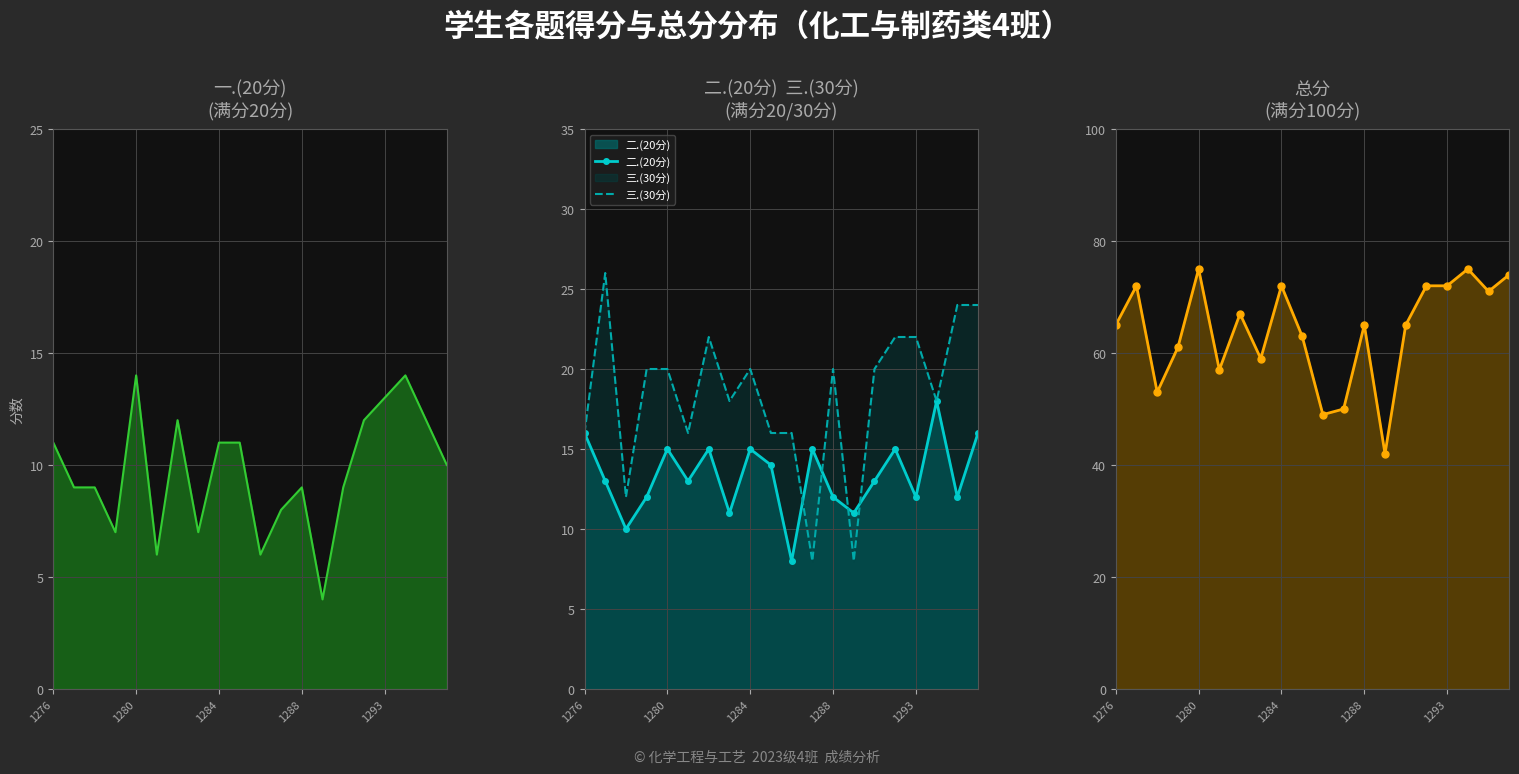

What is the highest value of the 三.(30分) series?

26